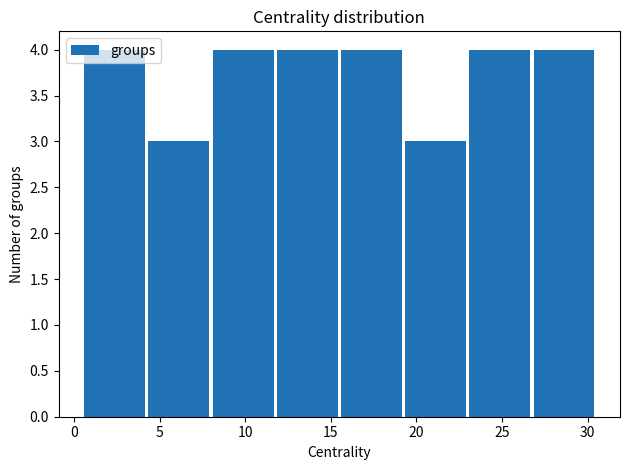

Reading left to right, list every bar in this chart as the range it spans on the x-axis followed by its height. Neither the bar edges nor the heights are printed on the chart, so give them approximately, as read against the axes.

0.50 to 4.25: 4
4.25 to 8.00: 3
8.00 to 11.75: 4
11.75 to 15.50: 4
15.50 to 19.25: 4
19.25 to 23.00: 3
23.00 to 26.75: 4
26.75 to 30.50: 4